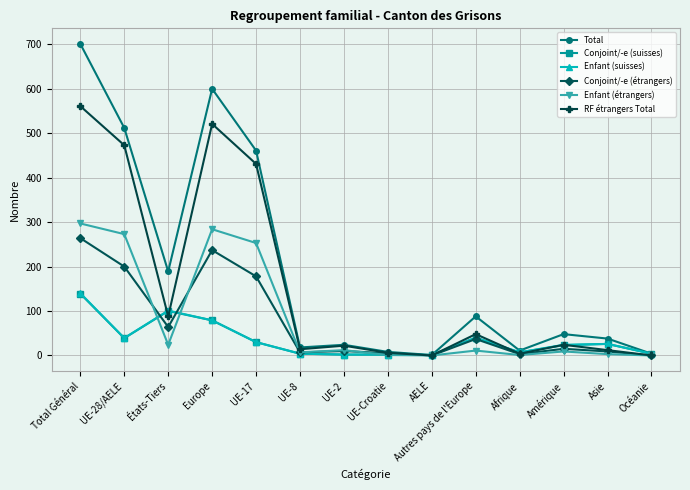

Is this an area chart (filled region under the line)?

No